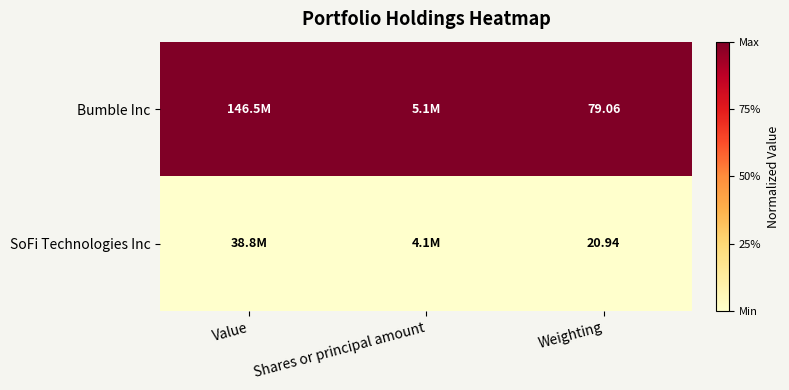

Rank the series at Weighting from highest to lowest value.

Bumble Inc, SoFi Technologies Inc